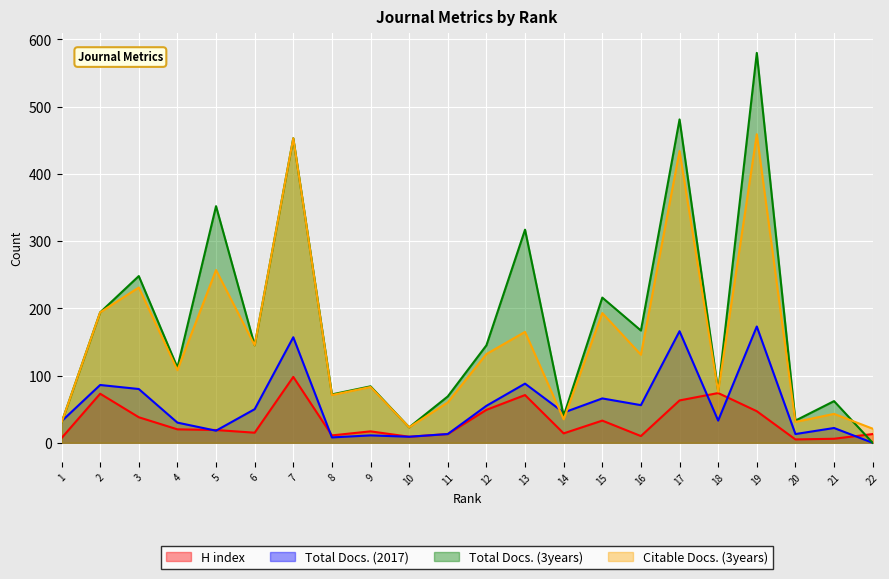

What is the difference between the Total Docs. (2017) values at 17 and 7?

9